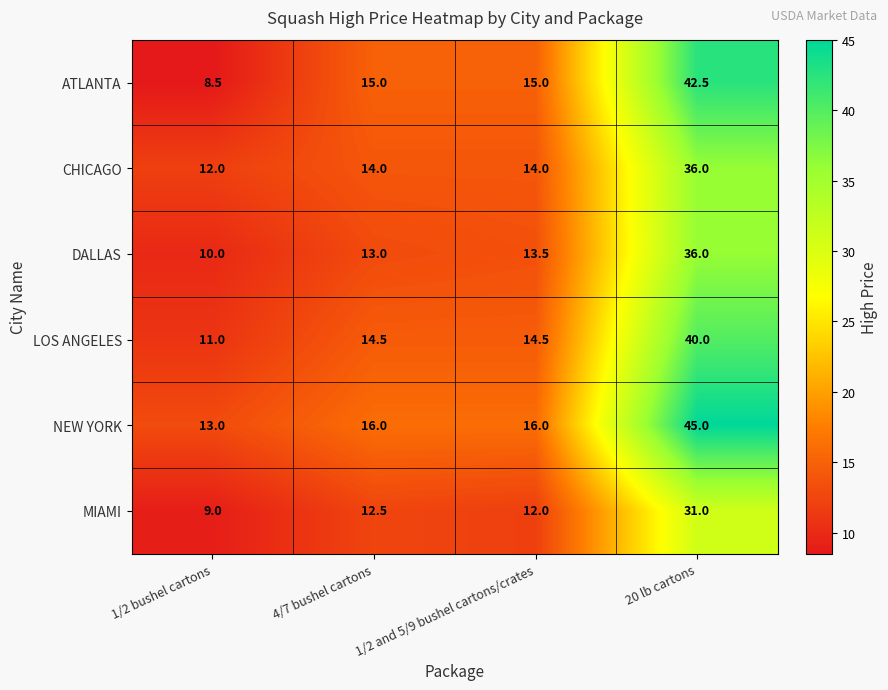

Is it true that LOS ANGELES equals 11.0 at 1/2 bushel cartons?

True